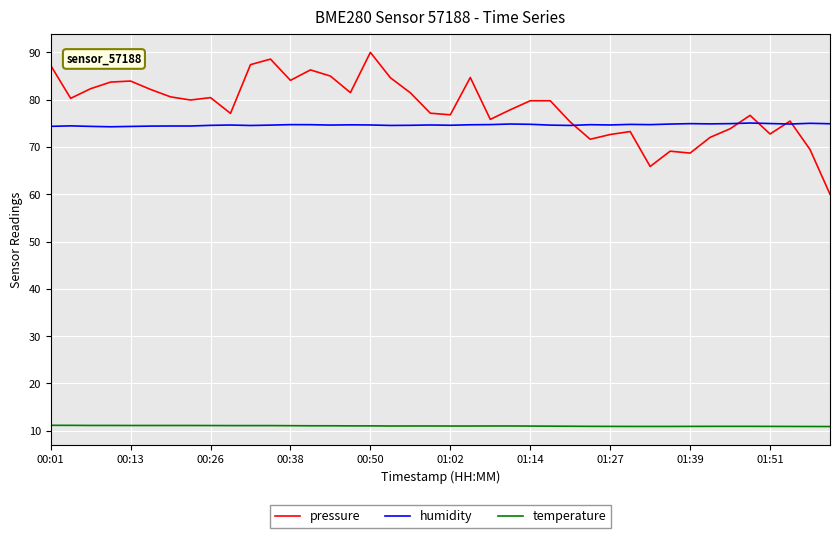

What is the minimum value shown in the chart?

10.9